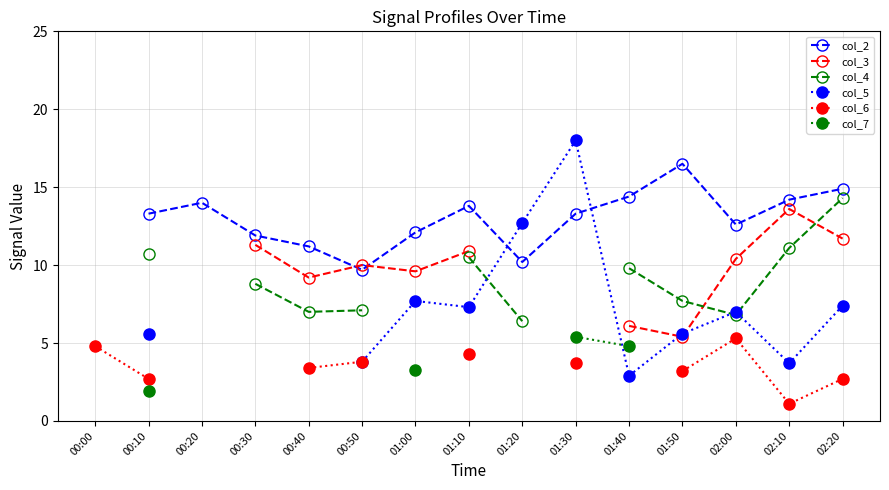

True or false: col_4 has more than 1 interior local peaks.

False